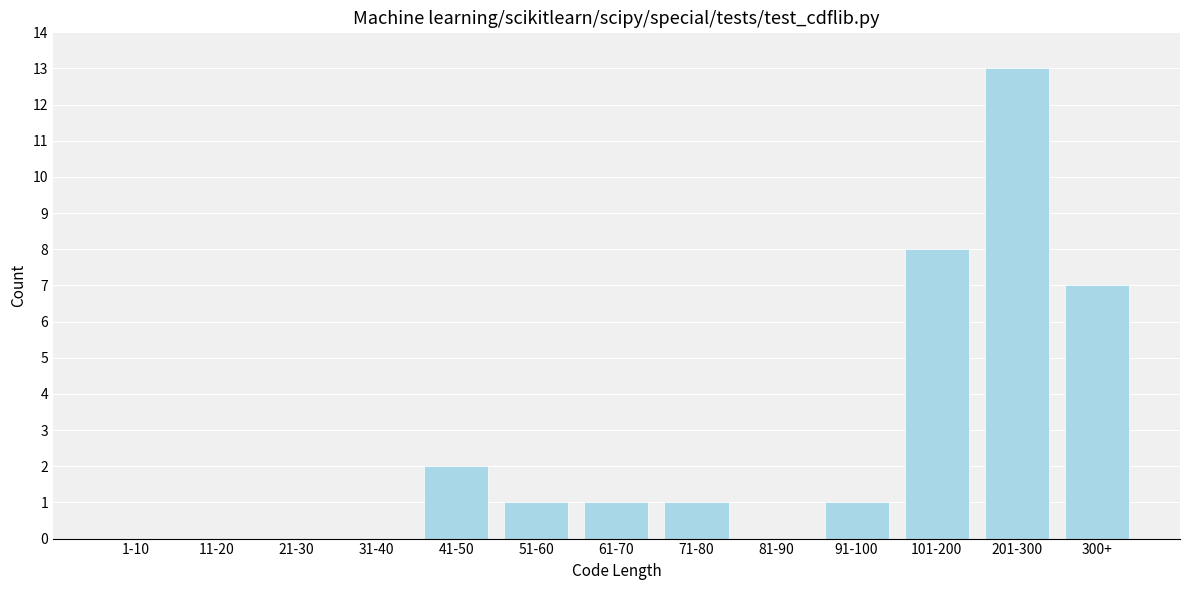

Reading right to left, what are all the values shown in this chart?

300+=7	201-300=13	101-200=8	91-100=1	81-90=0	71-80=1	61-70=1	51-60=1	41-50=2	31-40=0	21-30=0	11-20=0	1-10=0